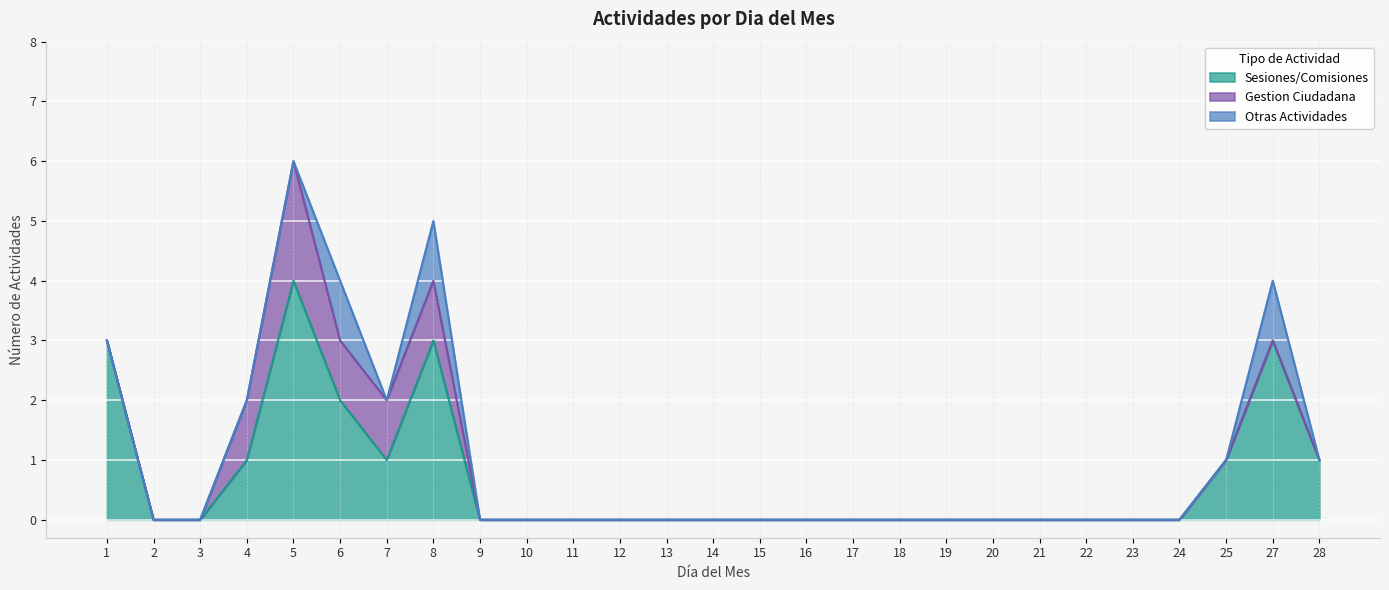

Which series has the largest total across all categories?

Sesiones/Comisiones